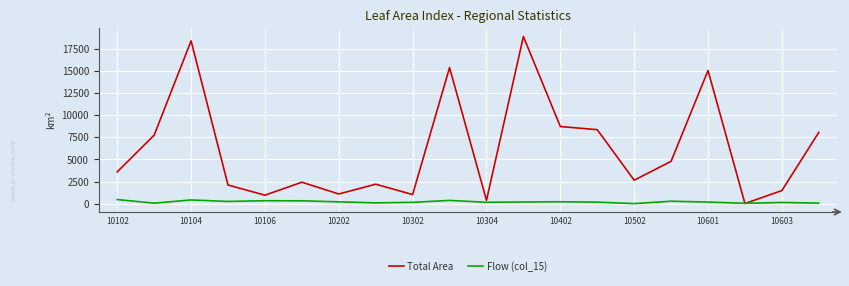

Which series has the largest total across all categories?

Total Area